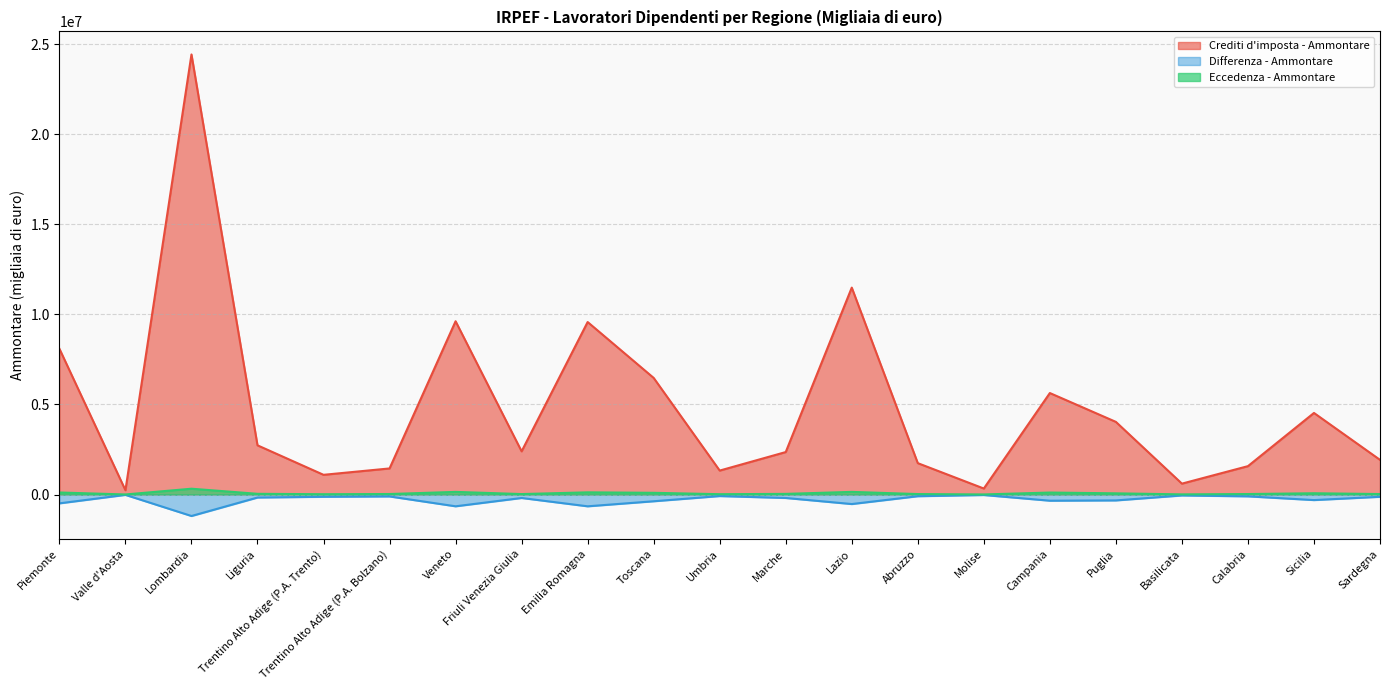

True or false: Differenza - Ammontare and Crediti d'imposta - Ammontare intersect in this chart.

False